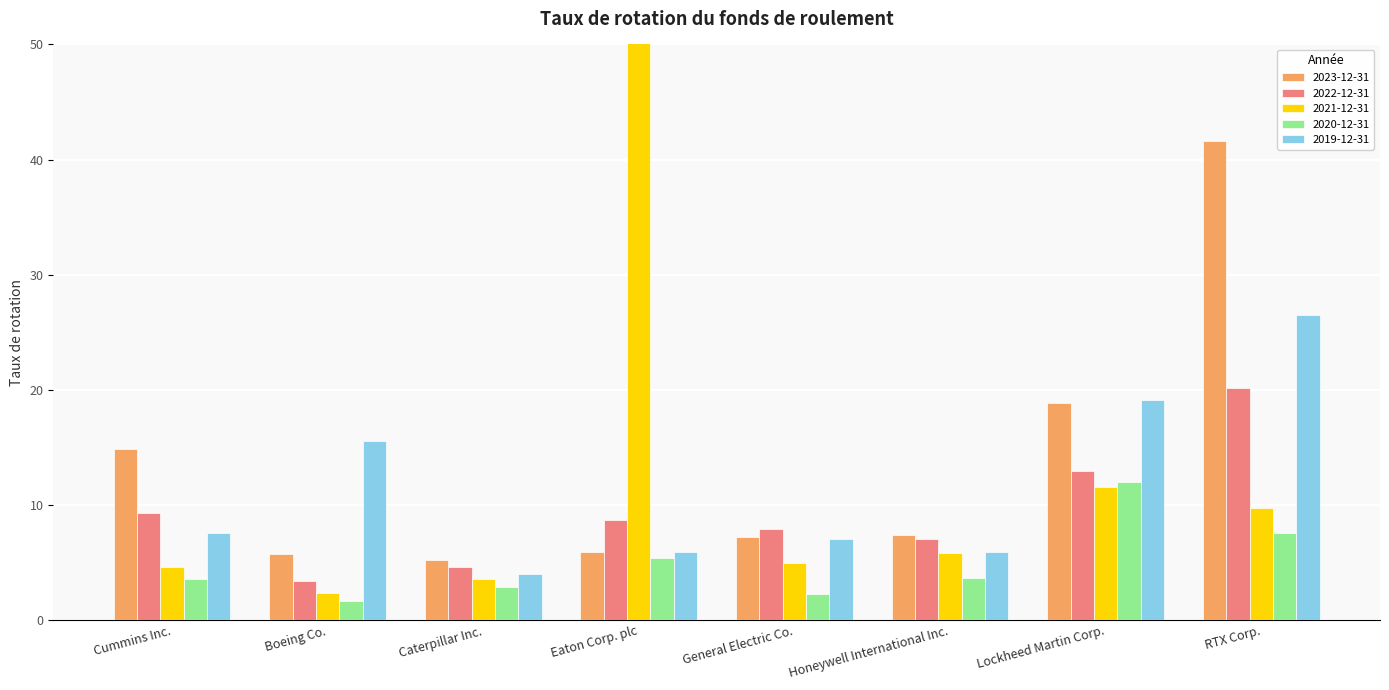

Rank the series at Boeing Co. from lowest to highest value.

2020-12-31, 2021-12-31, 2022-12-31, 2023-12-31, 2019-12-31